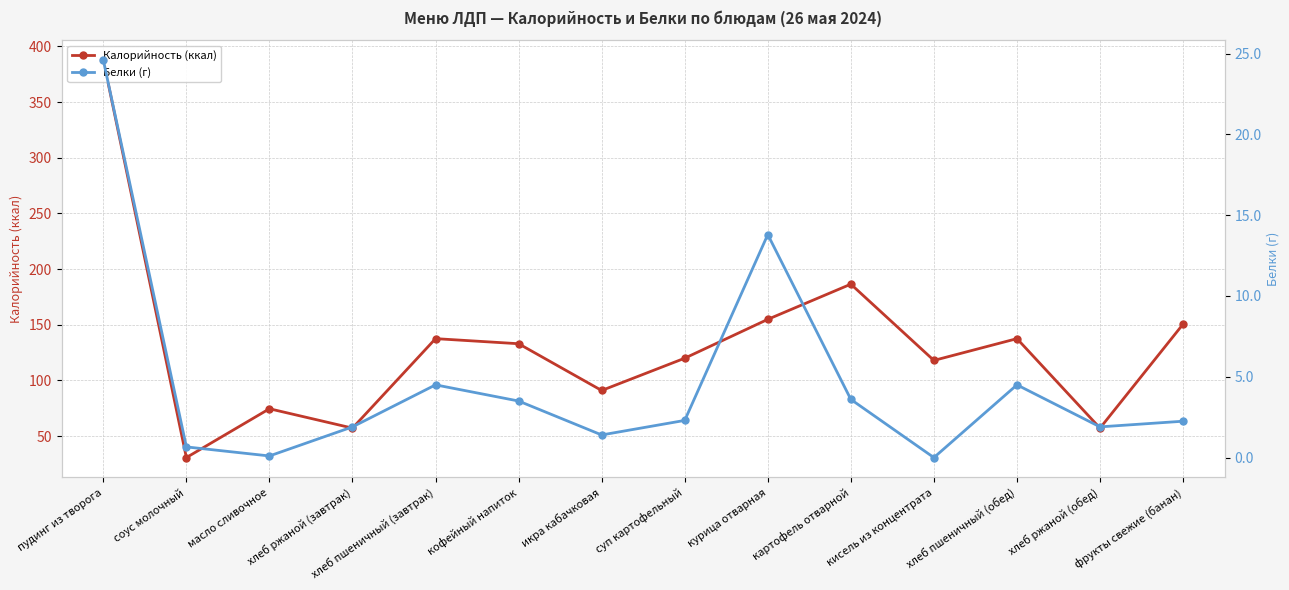

List the series in order of their peak value, highest first.

Калорийность (ккал), Белки (г)